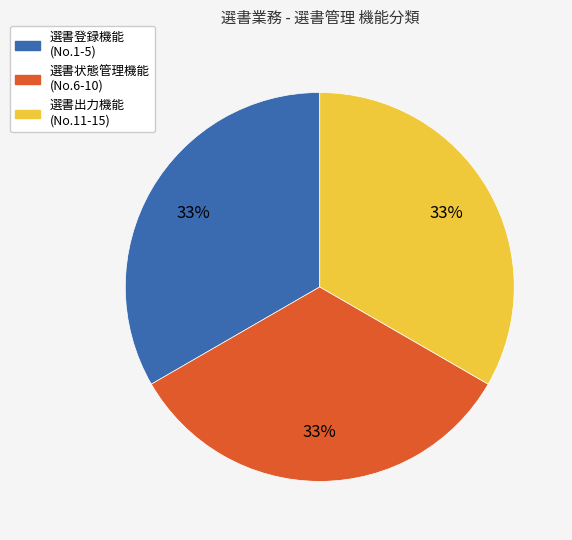

Is there a majority slice in this chart?

No